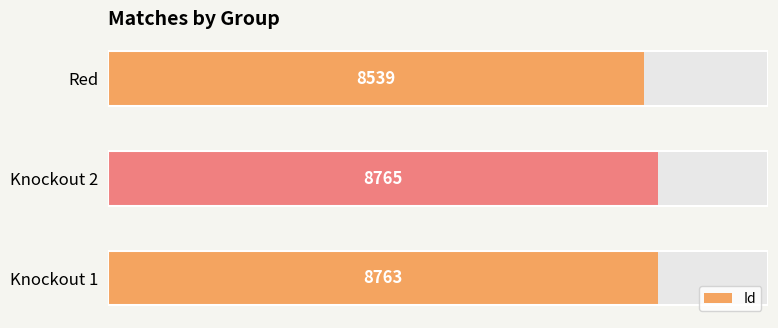

How many categories are shown in the chart?

3